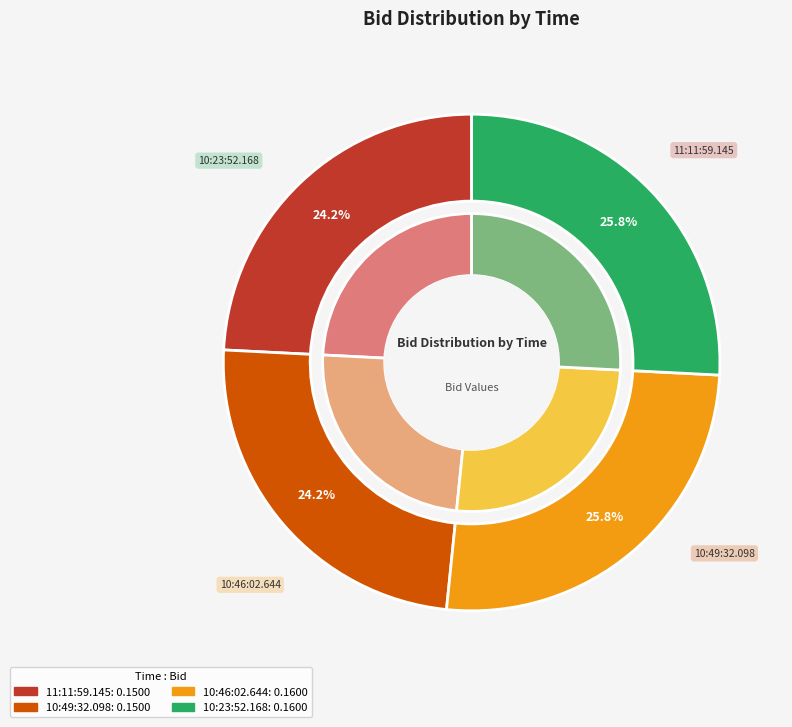

Between 10:49:32.098 and 11:11:59.145, which is larger?

10:49:32.098